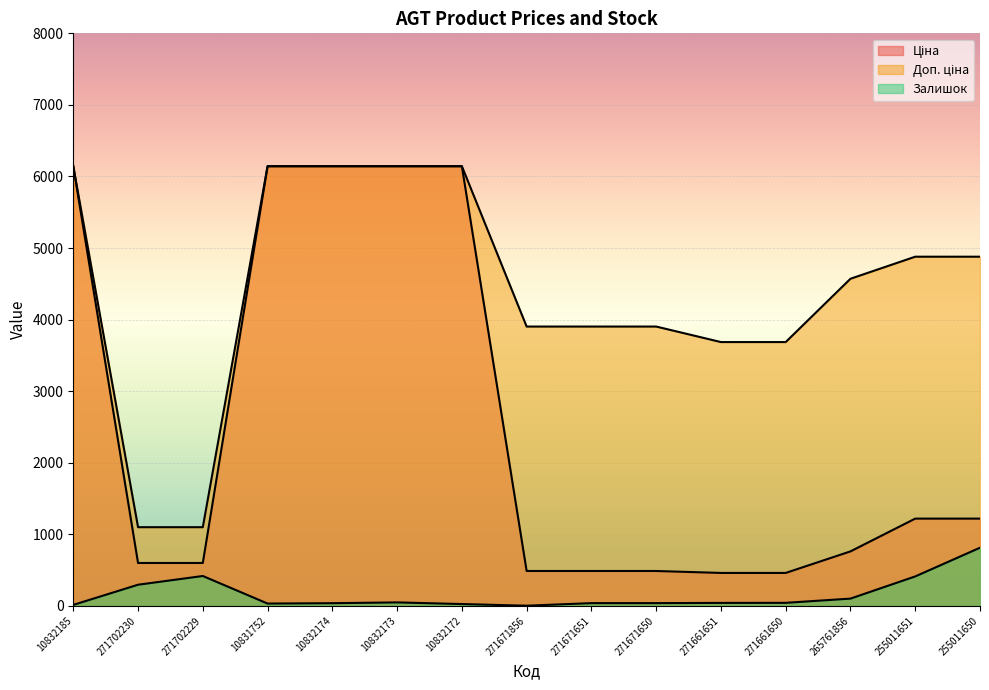

What is the difference between the second highest and minimum values in the Залишок series?

415.0